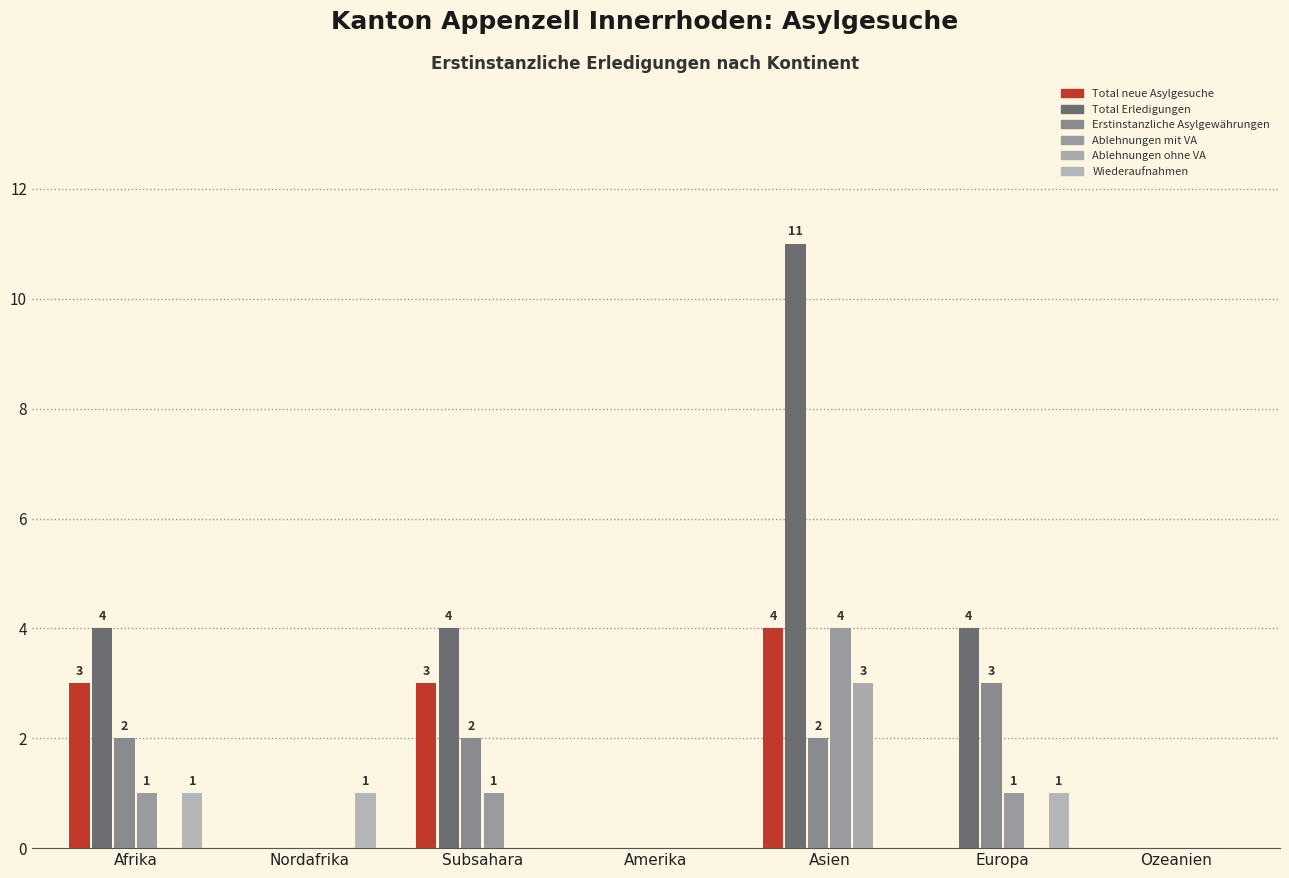

How many distinct data groups are displayed?

6